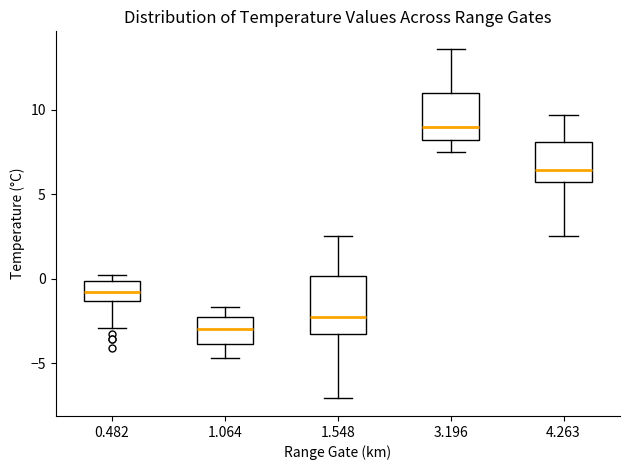

Which box has the highest median line?

3.196